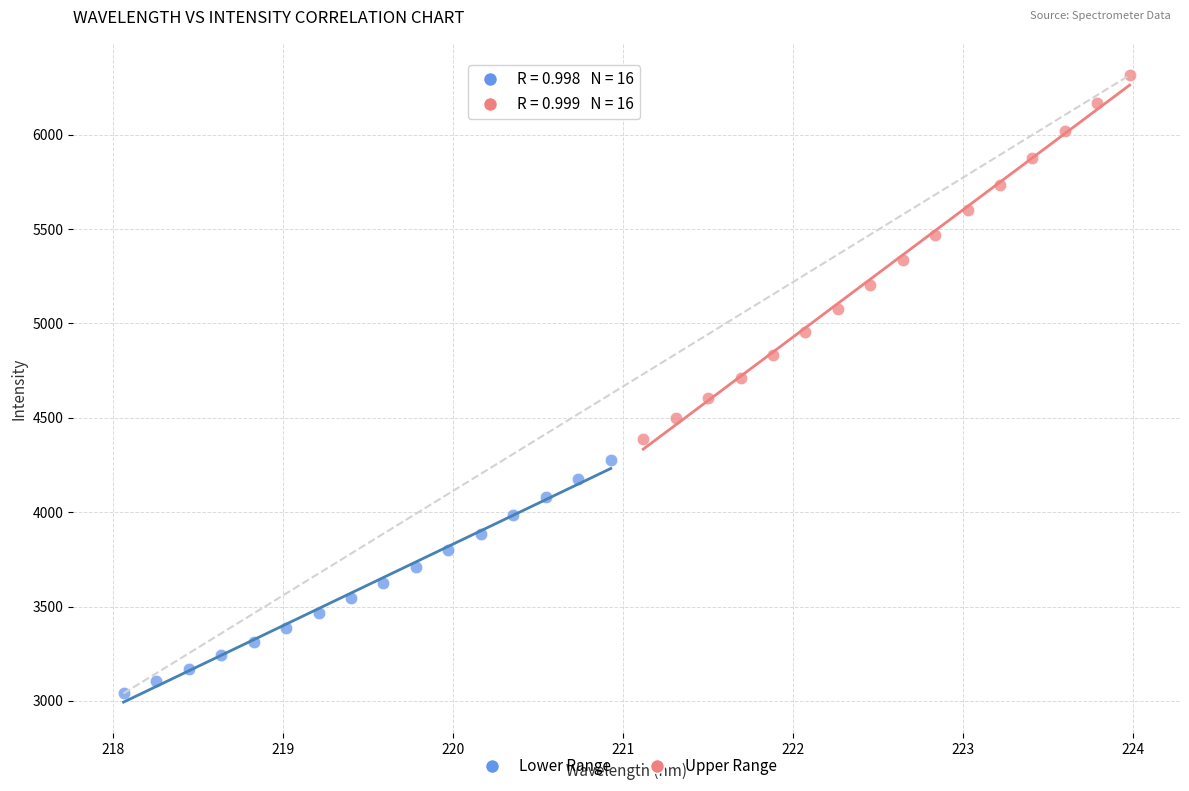

Which series contains the lowest Y value?

Lower Range